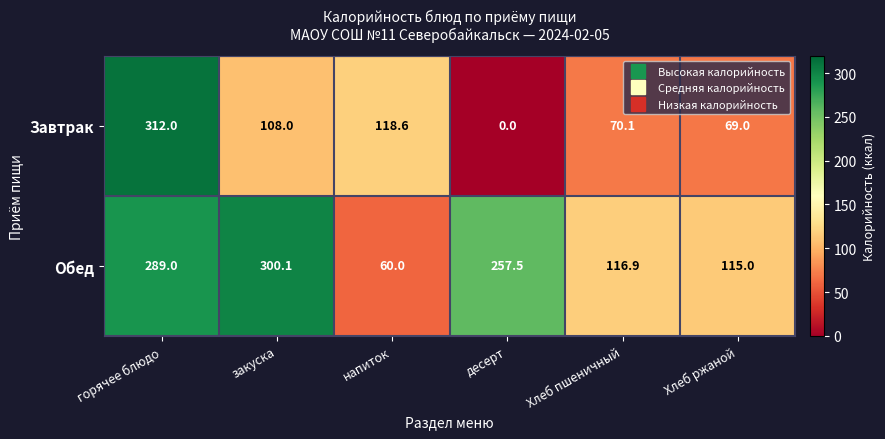

Which series has the largest range (max minus min)?

Завтрак